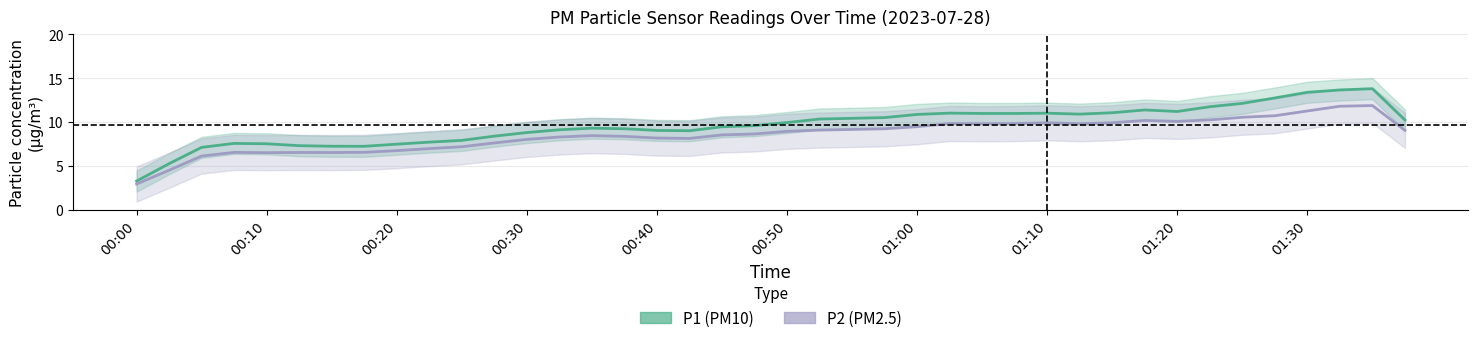

Count the number of data series in this chart.

2